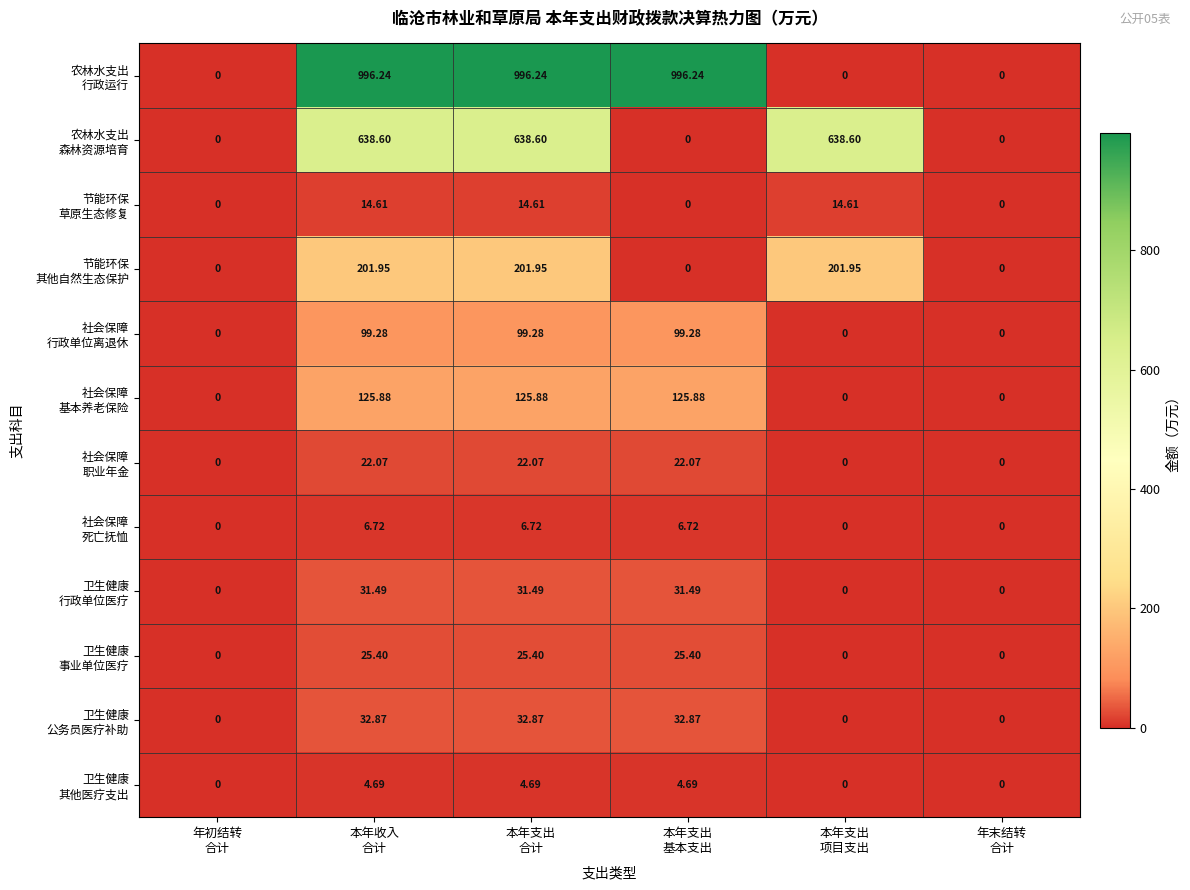

Which series has the widest spread of values?

农林水支出 行政运行